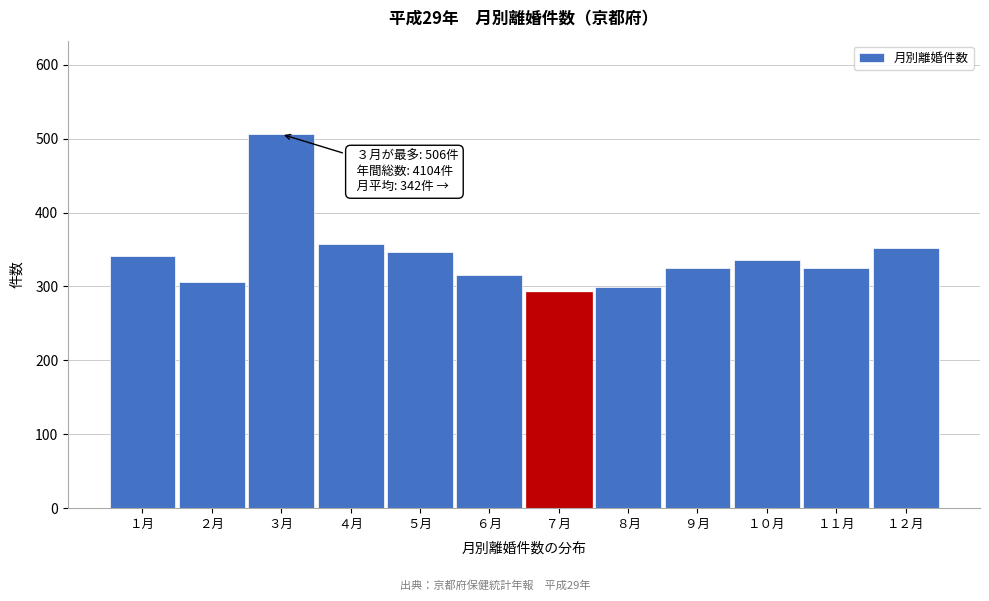

Reading right to left, list all the values displayed in this chart.

352	325	336	325	299	293	316	347	358	506	306	341